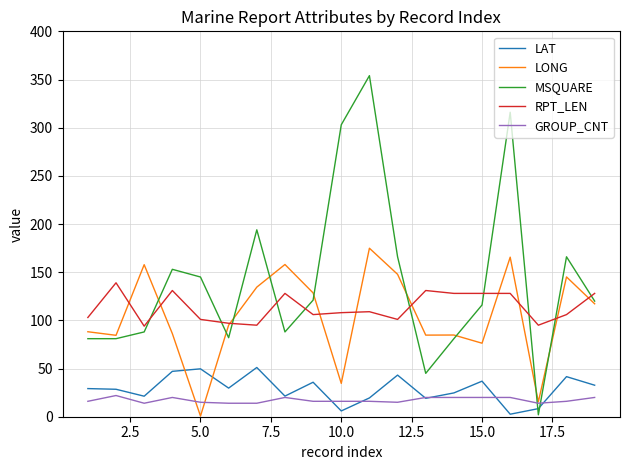

Which series has the largest total across all categories?

MSQUARE